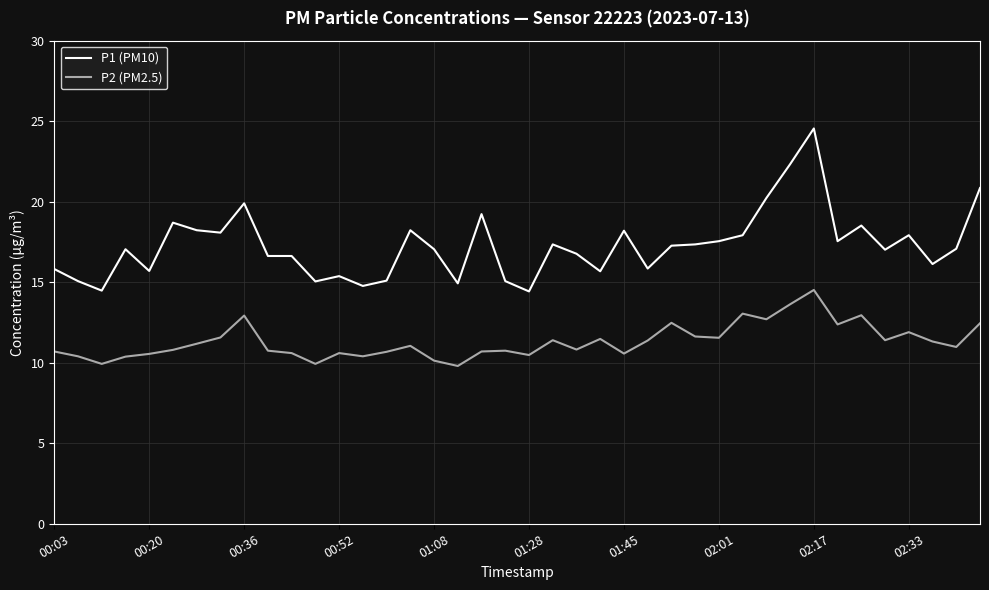

Which series has the widest spread of values?

P1 (PM10)